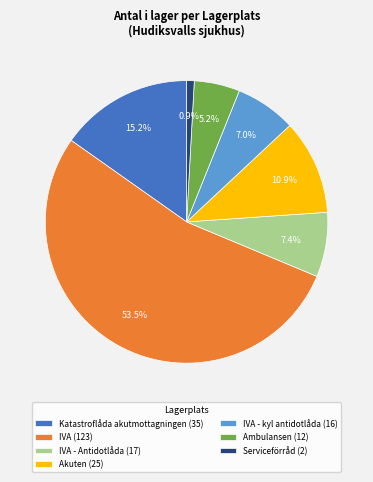

Which has a higher value, Serviceförråd (2) or Katastroflåda akutmottagningen (35)?

Katastroflåda akutmottagningen (35)